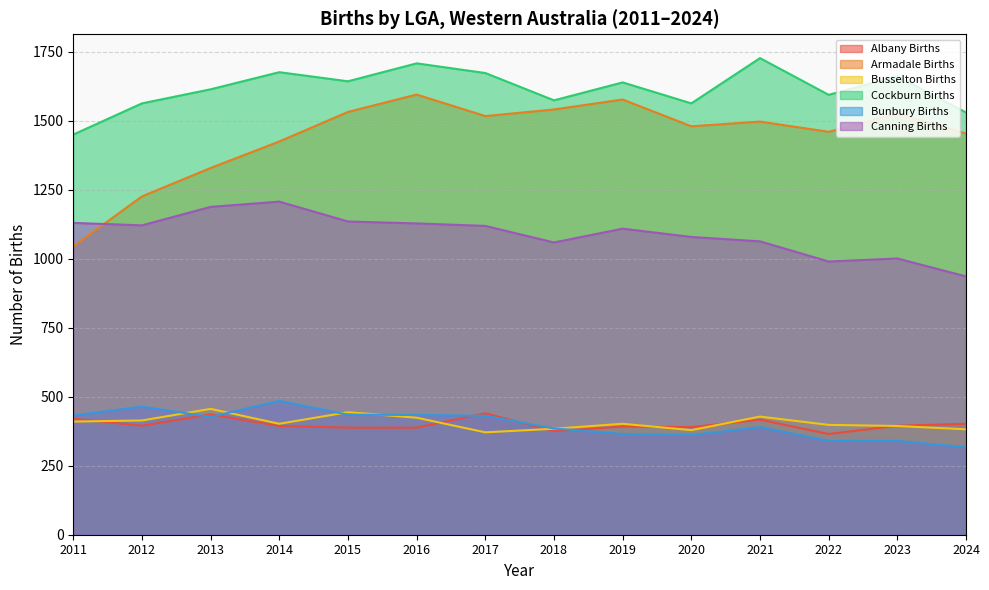

Reading right to left, list all the values displayed in this chart.

Albany Births: 402	395	365	417	390	392	375	440	388	388	394	436	395	420
Armadale Births: 1454	1526	1460	1497	1480	1577	1541	1517	1595	1532	1425	1329	1226	1045
Busselton Births: 382	394	398	428	379	402	384	371	424	444	402	456	414	410
Cockburn Births: 1530	1661	1594	1727	1563	1639	1574	1673	1708	1643	1676	1614	1563	1450
Bunbury Births: 317	340	340	390	361	365	385	431	434	435	485	427	464	432
Canning Births: 936	1001	990	1063	1079	1109	1059	1119	1128	1135	1207	1188	1121	1130